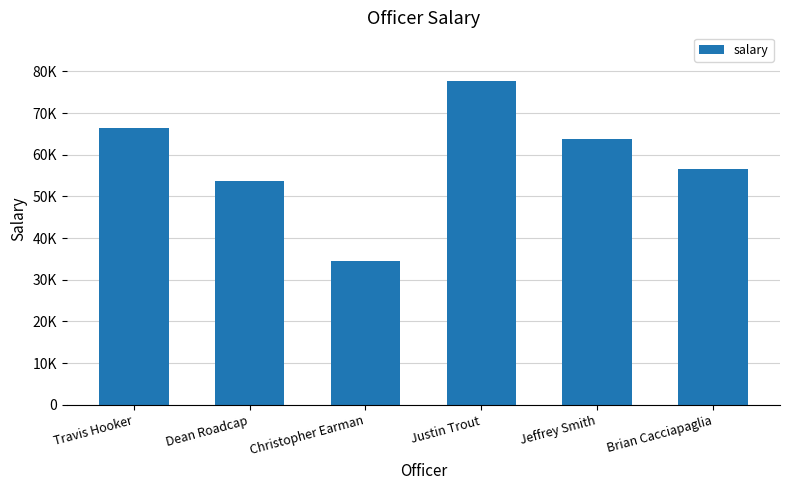

Are the bars horizontal?

No